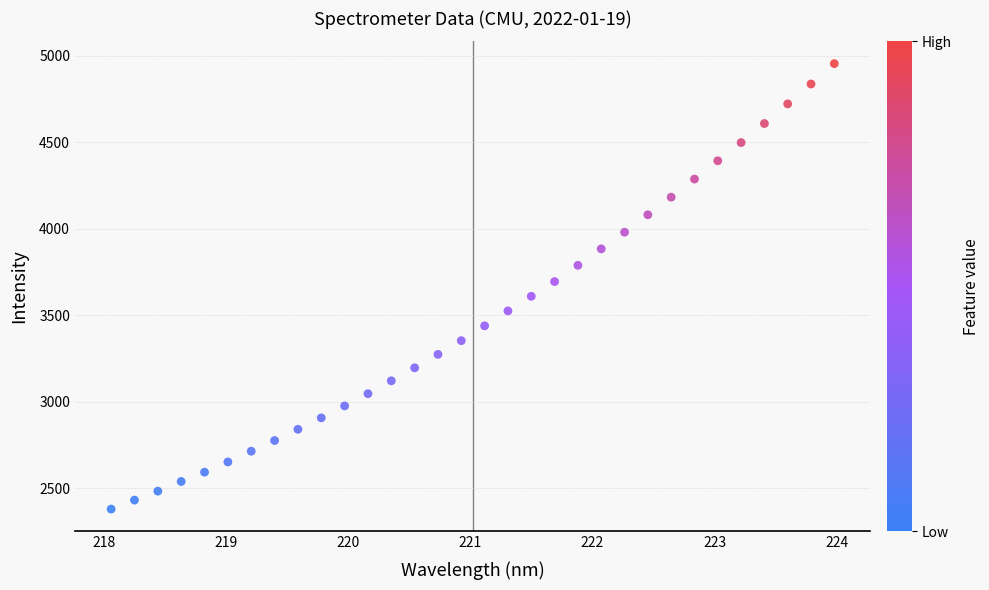

What is the range of Y values (max minus min)?

2574.5